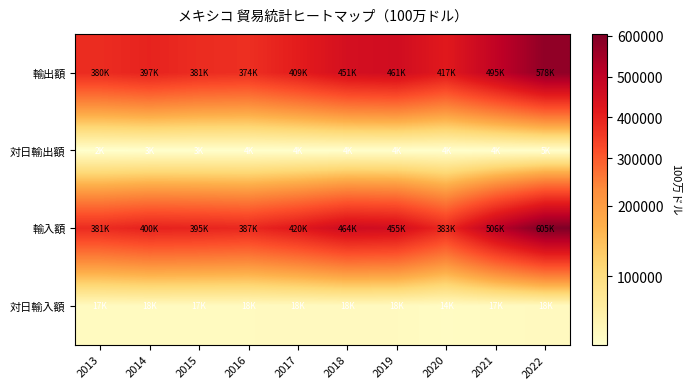

Count the number of categories in the chart.

10